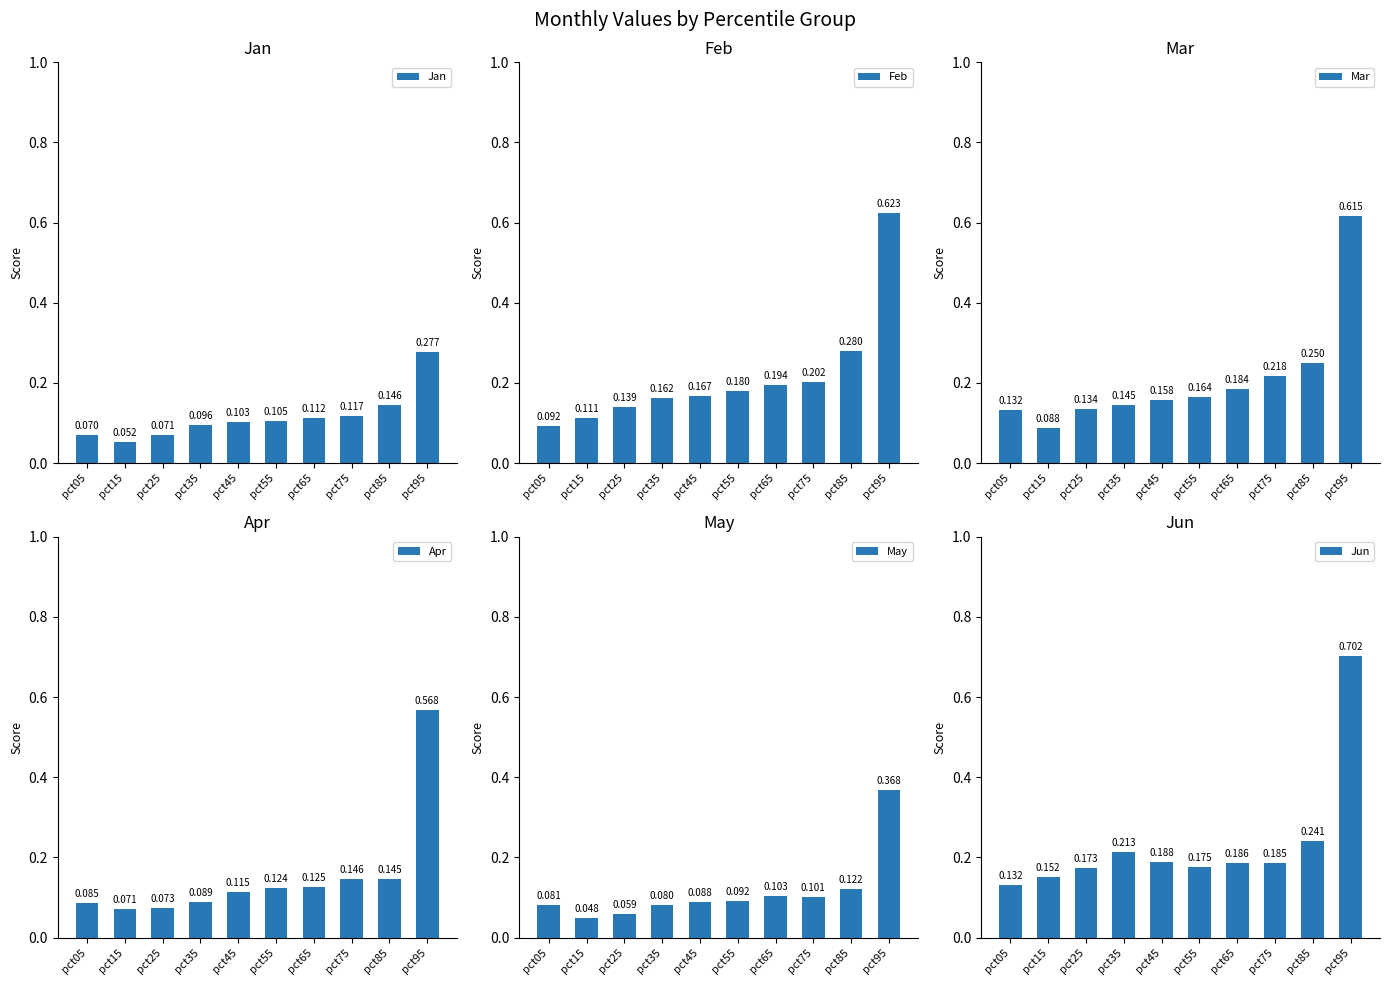

Rank the series at pct25 from highest to lowest value.

Jun, Feb, Mar, Apr, Jan, May